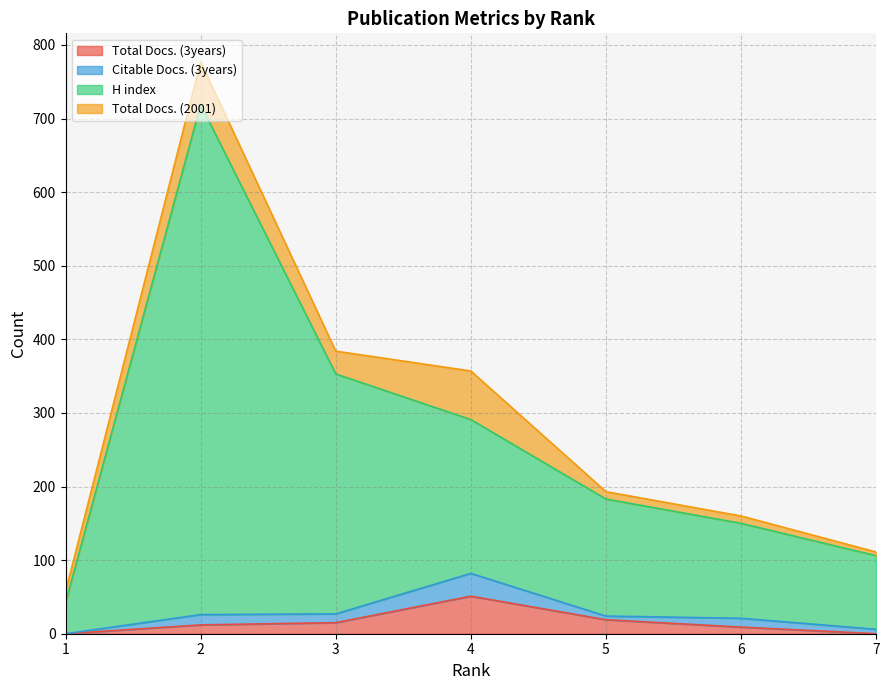

Between 5 and 2, which series saw the biggest shift?

H index